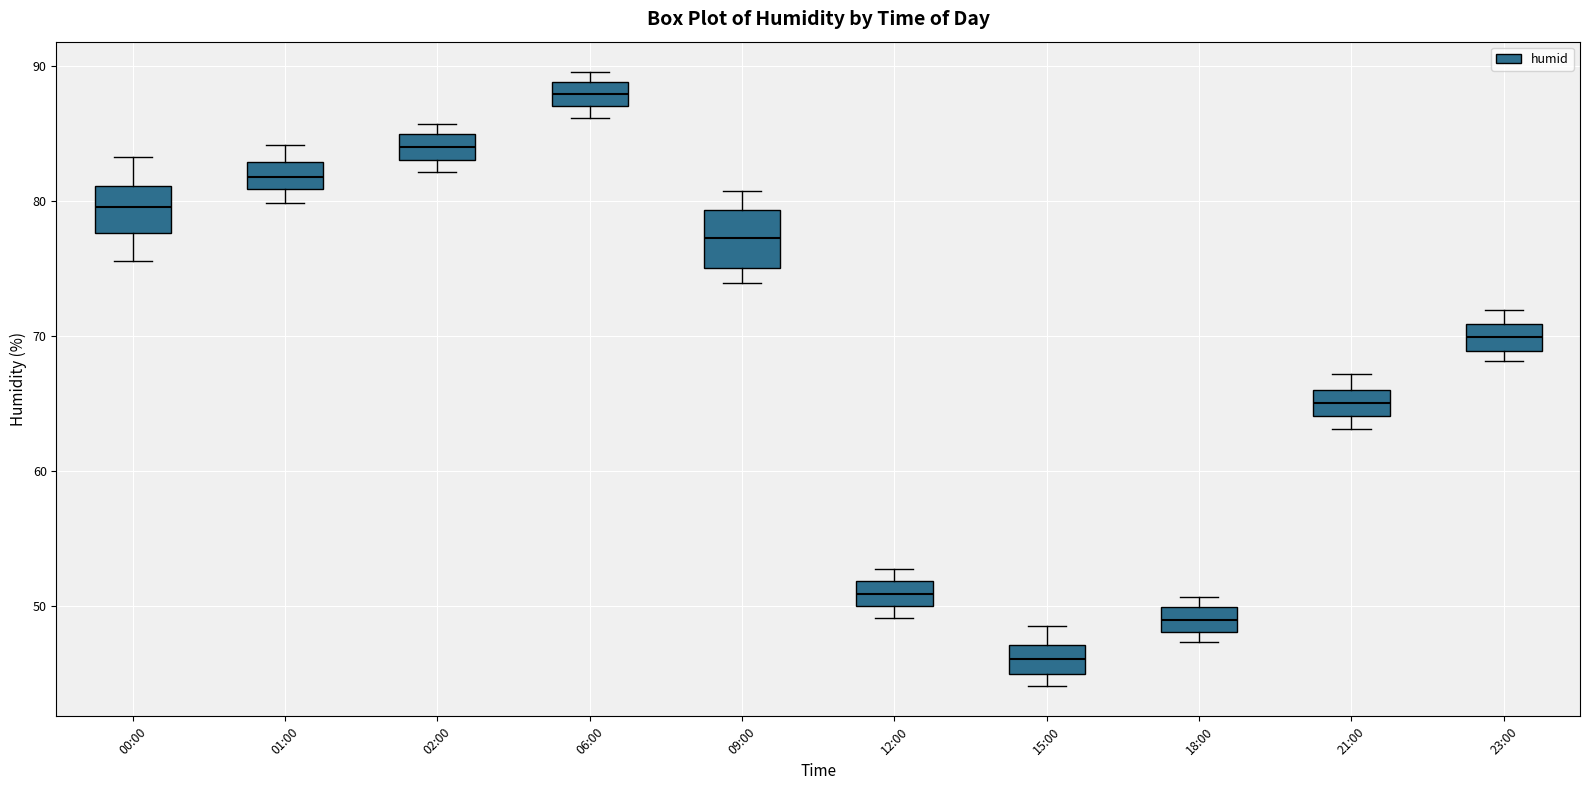

Reading left to right, transcribe this box plot: for each box, give where its median line is, the range the box spans, and where its two whiskers end, as read against the y-axis. The values are not printed on the chart, so give them approximately, as read against the axis.

00:00: median 80, box 78 to 81, whiskers 76 to 83
01:00: median 82, box 81 to 83, whiskers 80 to 84
02:00: median 84, box 83 to 85, whiskers 82 to 86
06:00: median 88, box 87 to 89, whiskers 86 to 90
09:00: median 77, box 75 to 79, whiskers 74 to 81
12:00: median 51, box 50 to 52, whiskers 49 to 53
15:00: median 46, box 45 to 47, whiskers 44 to 49
18:00: median 49, box 48 to 50, whiskers 47 to 51
21:00: median 65, box 64 to 66, whiskers 63 to 67
23:00: median 70, box 69 to 71, whiskers 68 to 72